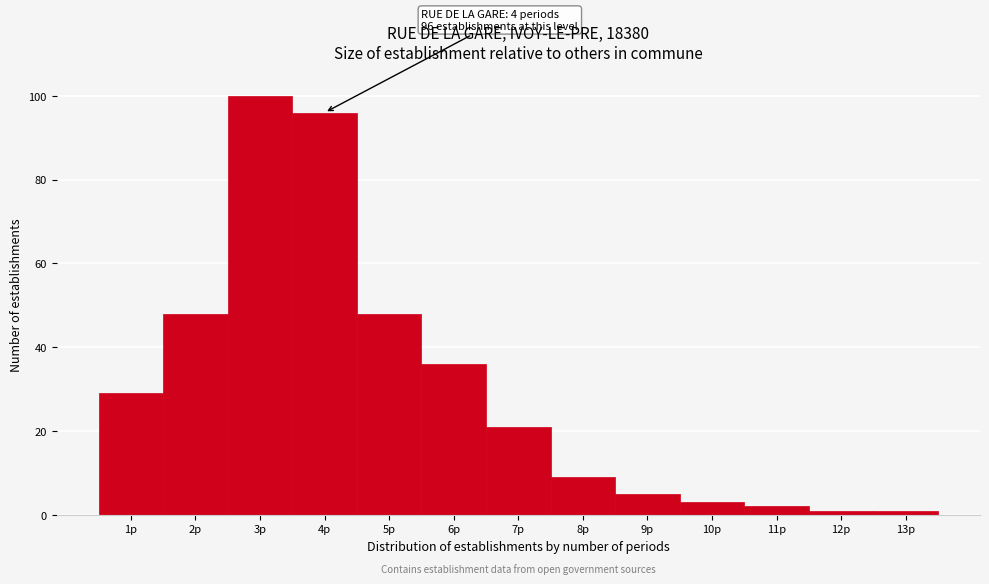

Which range on the x-axis has the tallest bar?

2.5 to 3.5